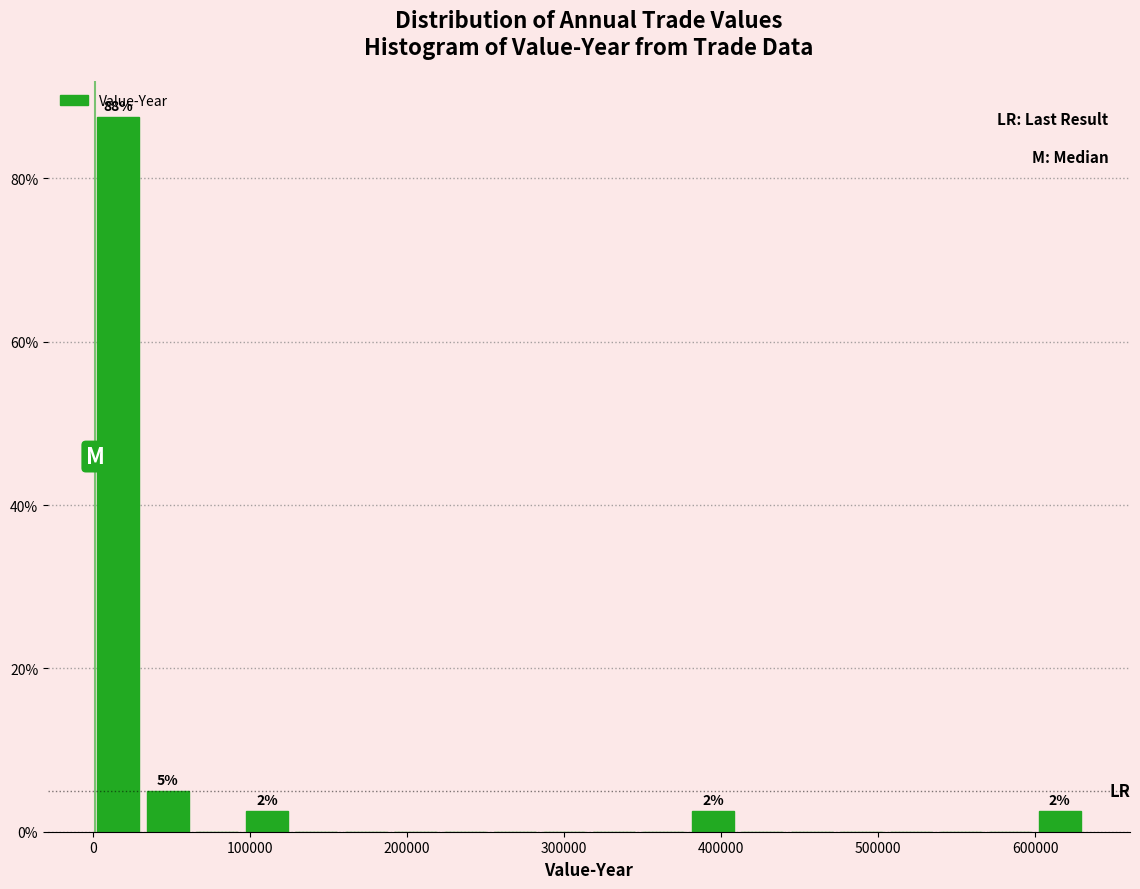

Around what value on the x-axis is the tallest bar? Give the approximate position of its centre, as read against the axis.

20000